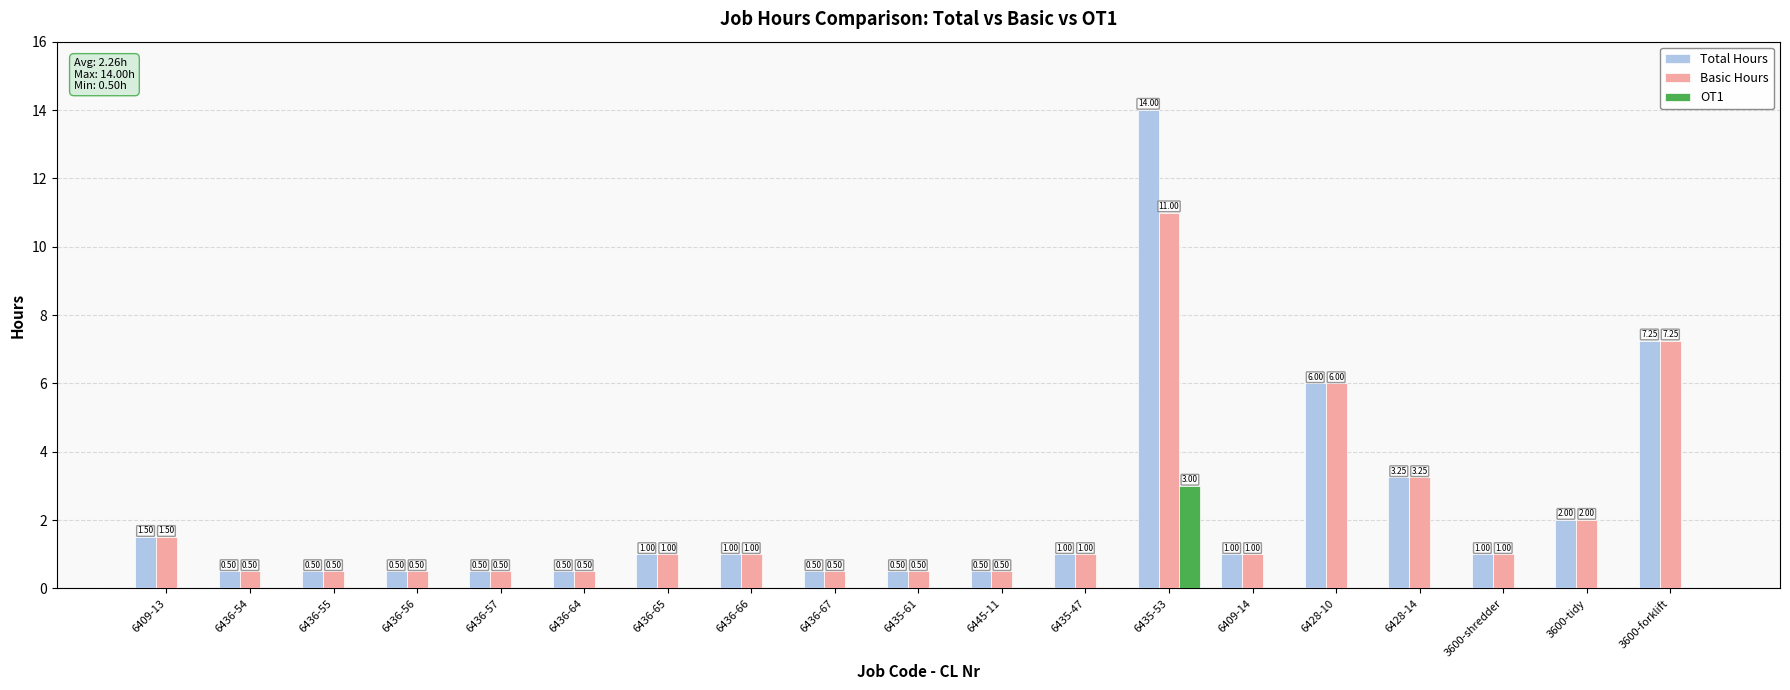

What is the sum of the Basic Hours values at 6428-14 and 6436-54?

3.8